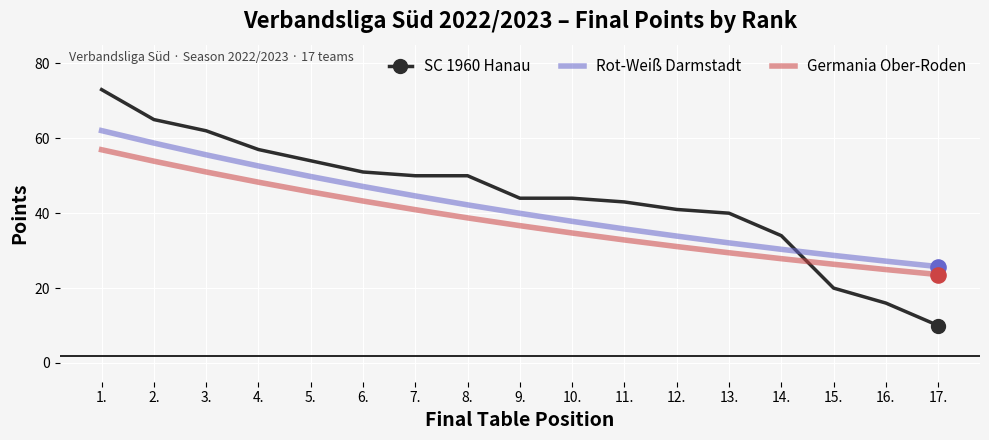

What are all the series names shown in the legend?

SC 1960 Hanau, Rot-Weiß Darmstadt, Germania Ober-Roden